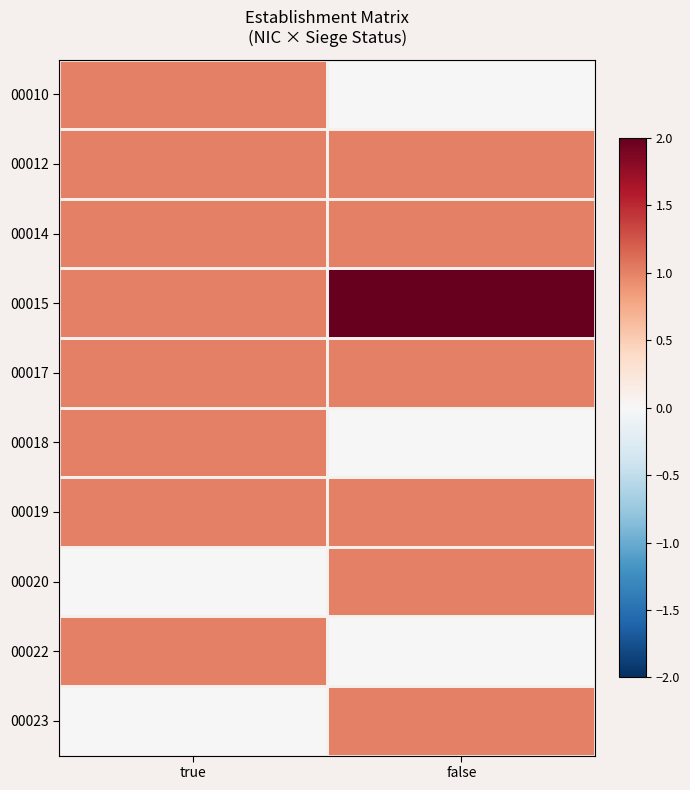

Reading left to right, what are all the values shown in this chart?

00010: true=1	false=0
00012: true=1	false=1
00014: true=1	false=1
00015: true=1	false=2
00017: true=1	false=1
00018: true=1	false=0
00019: true=1	false=1
00020: true=0	false=1
00022: true=1	false=0
00023: true=0	false=1